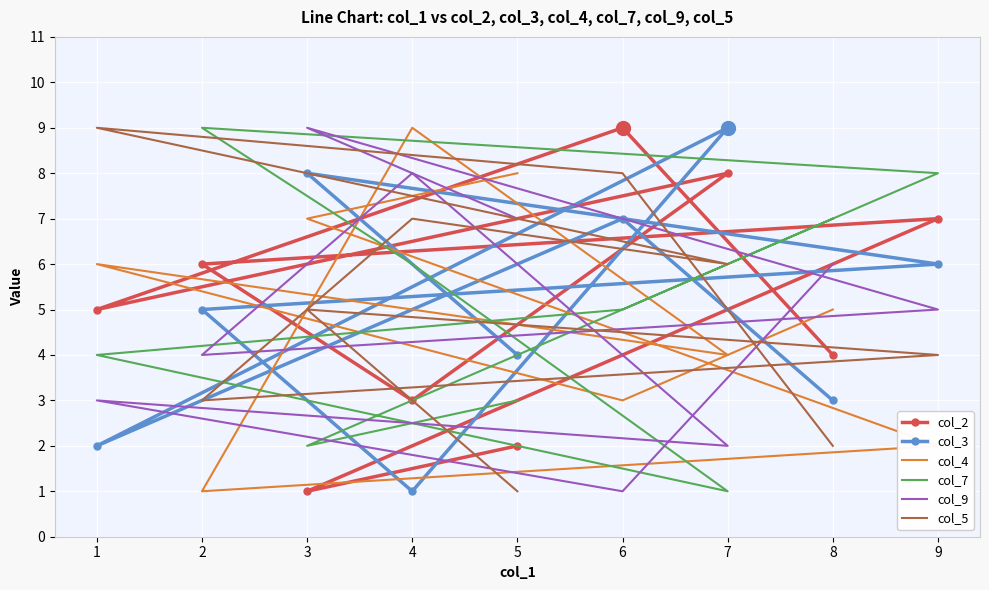

Which category has the highest value across all series?

6